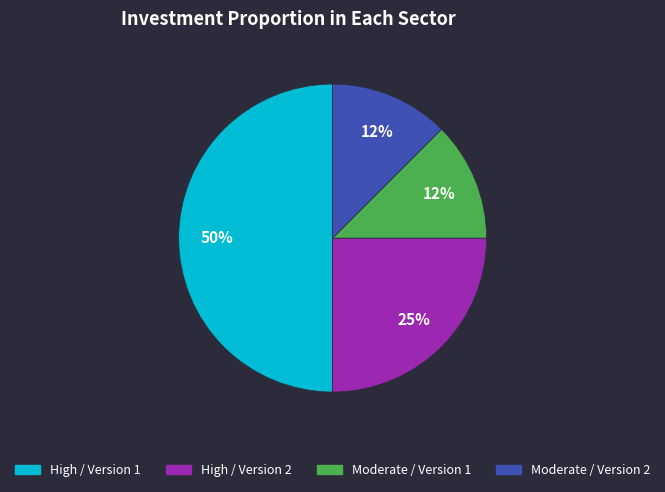

To the nearest percent, what is the average slice percentage?

25%